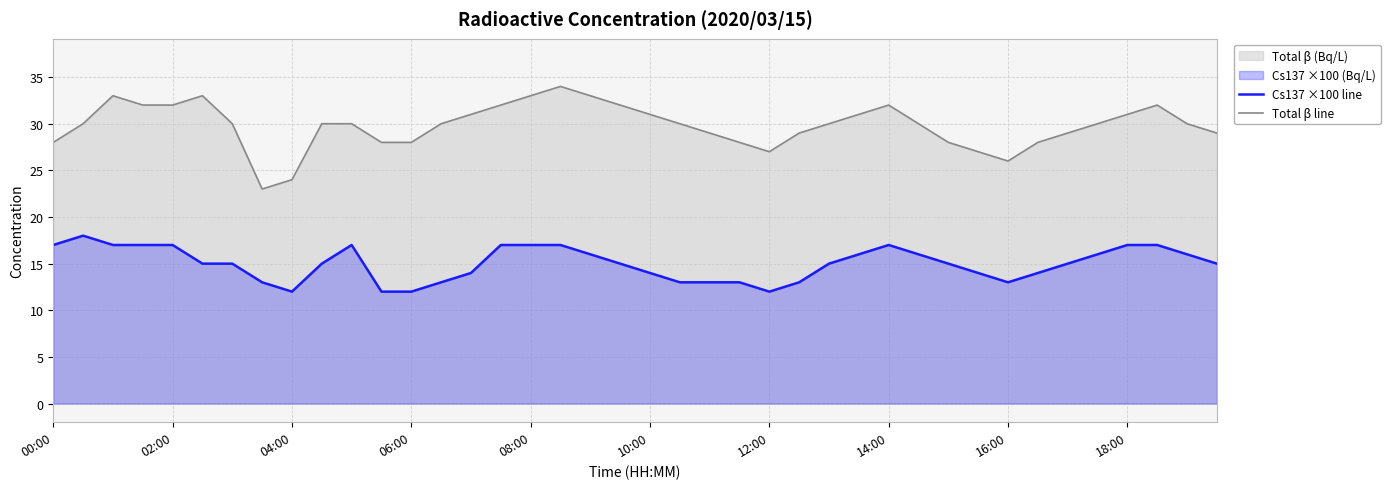

At which category is the sum across all series the highest?

17